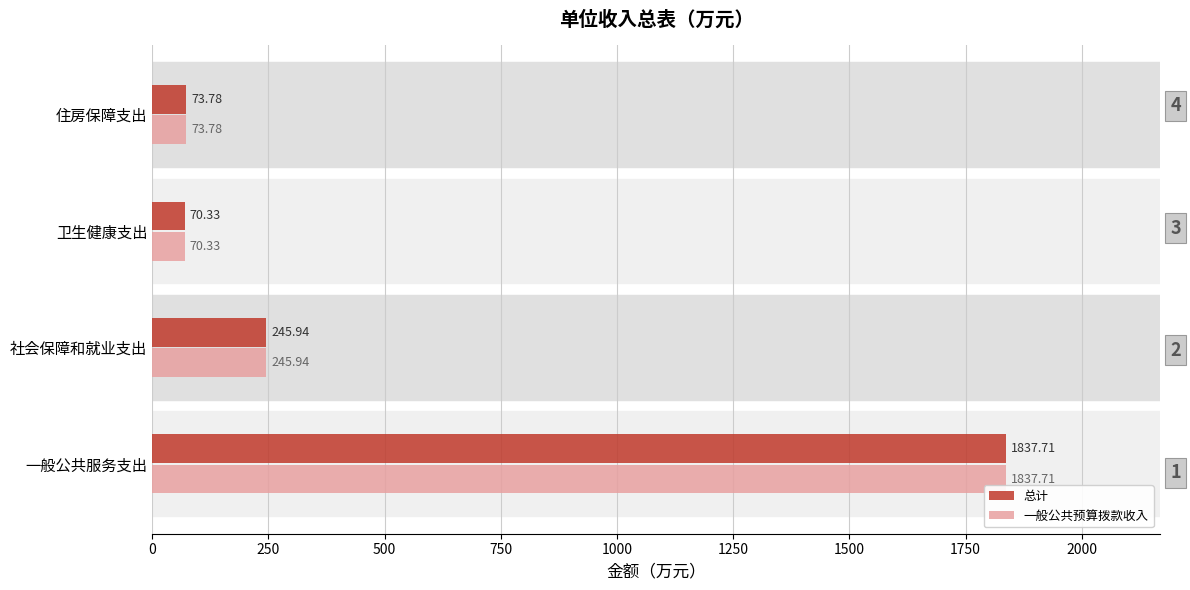

What is the difference between the maximum and second lowest values in the 总计 series?

1763.9